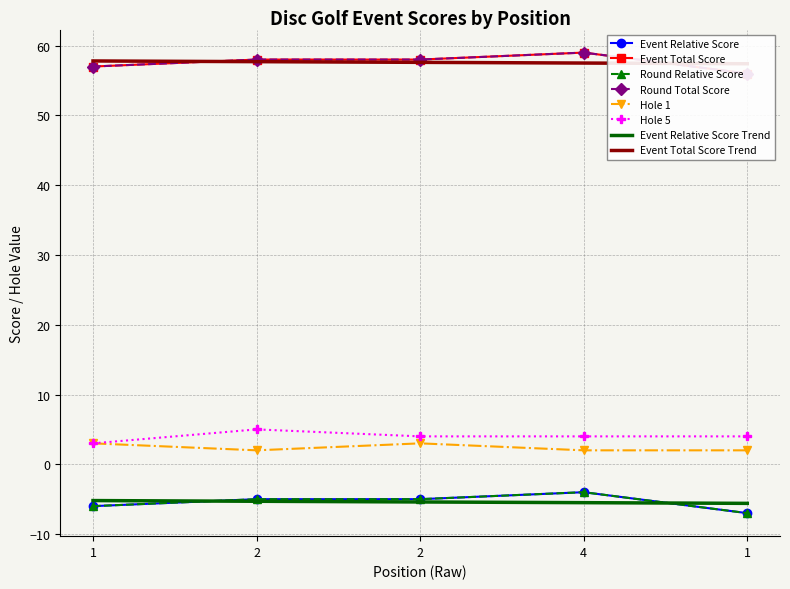

The hole_1 series shows 2 at 1. True or false?

True